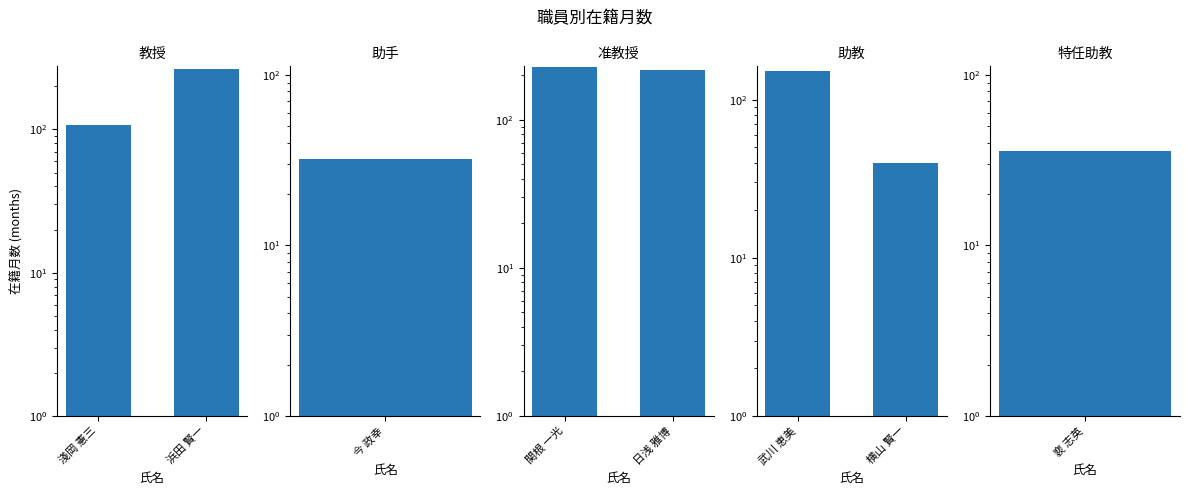

The 教授 series shows 108 at 淺岡 憲三. True or false?

True